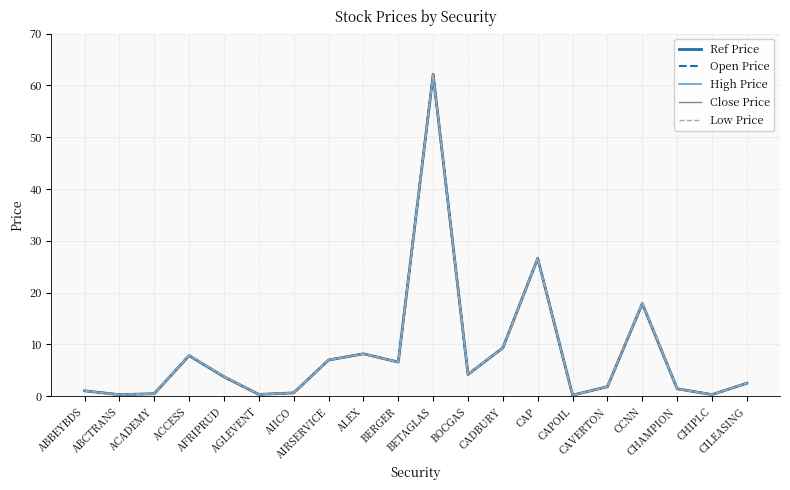

Rank the series by their maximum value, from highest to lowest.

Ref Price, Open Price, High Price, Close Price, Low Price